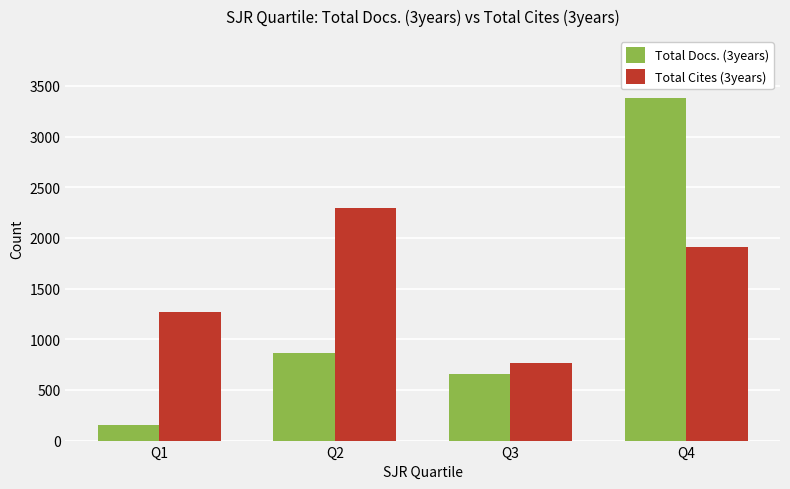

What is the difference between the maximum and minimum values in the Total Docs. (3years) series?

3226